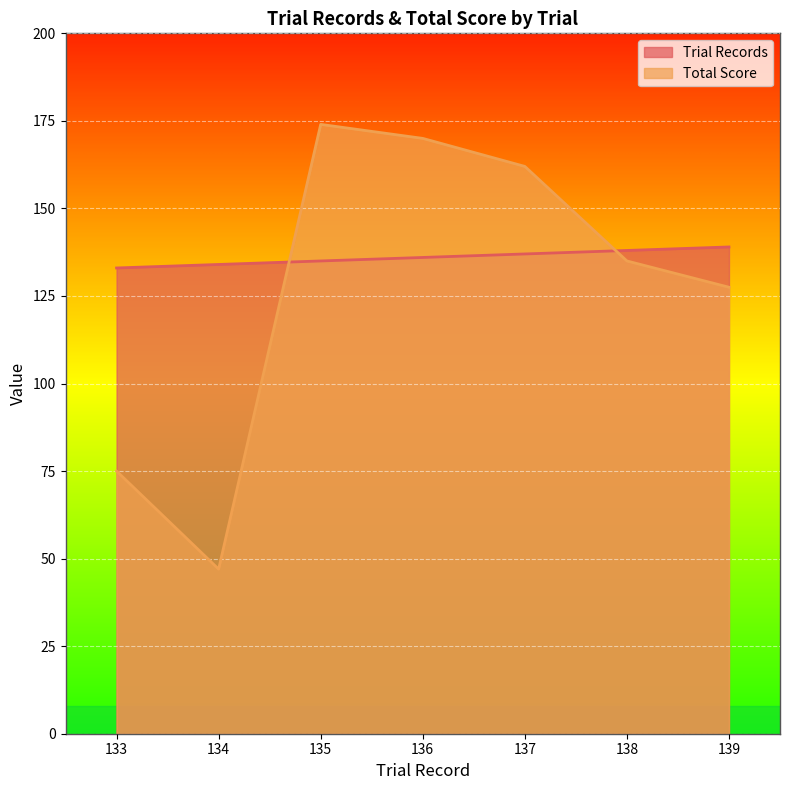

Which series has the largest range (max minus min)?

Total Score